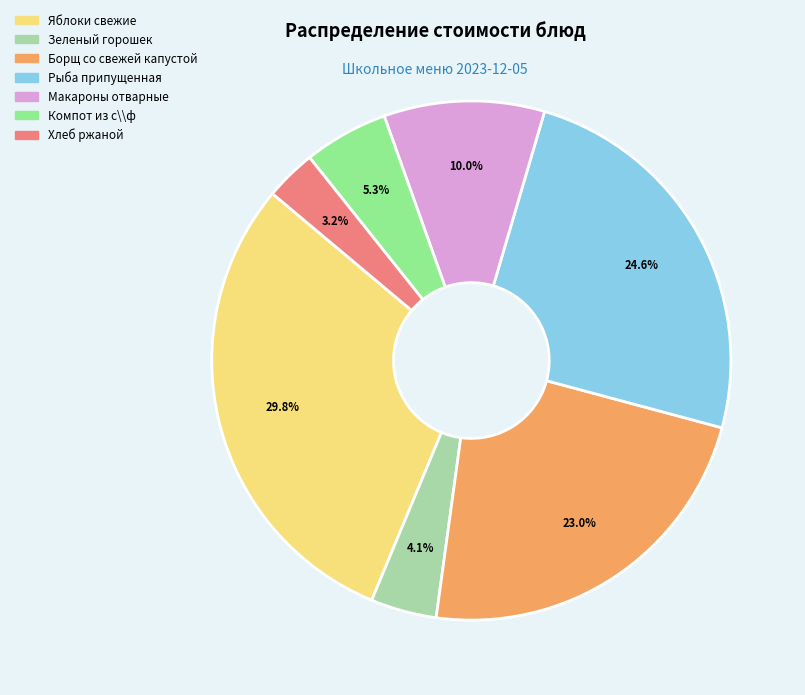

What is the largest slice in the pie chart?

Яблоки свежие